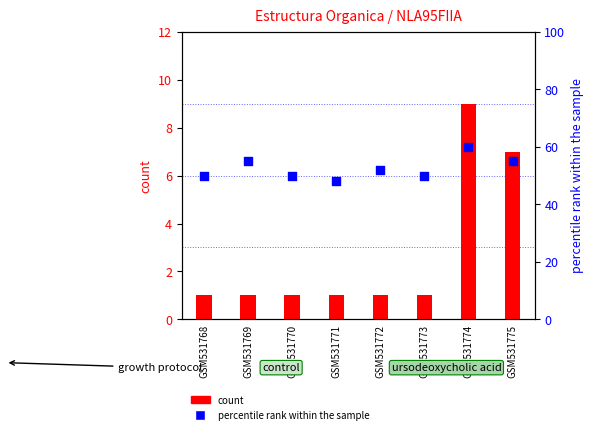

Which series reaches the minimum Y coordinate?

count